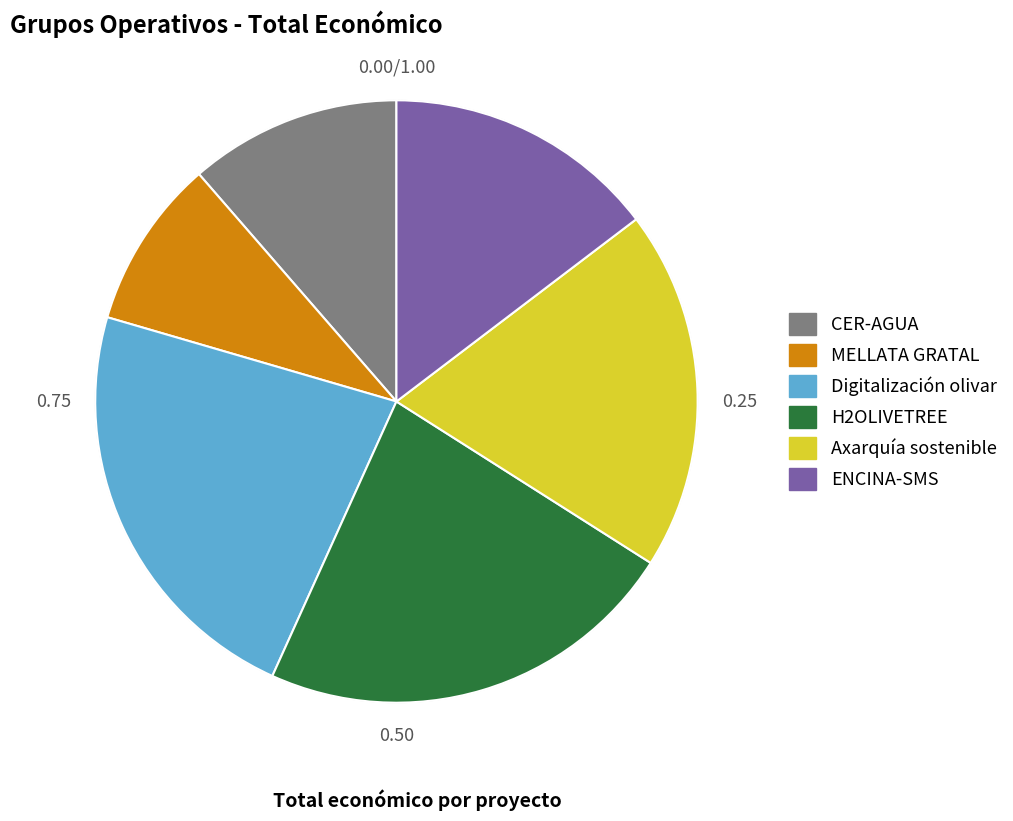

Does Digitalización olivar represent more than half of the total?

No